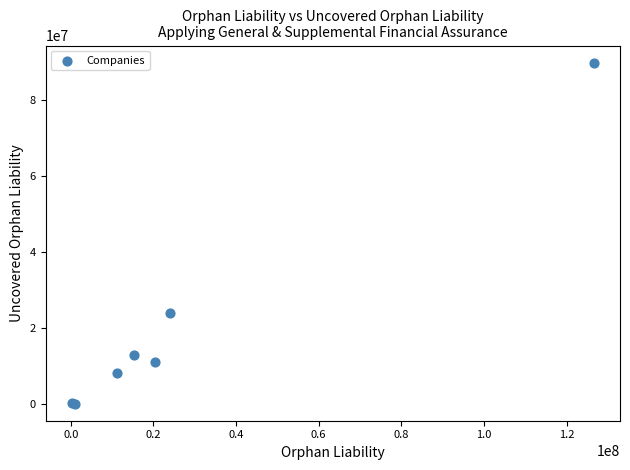

What Y value in the scatter plot is closest to 44905401?

24000000